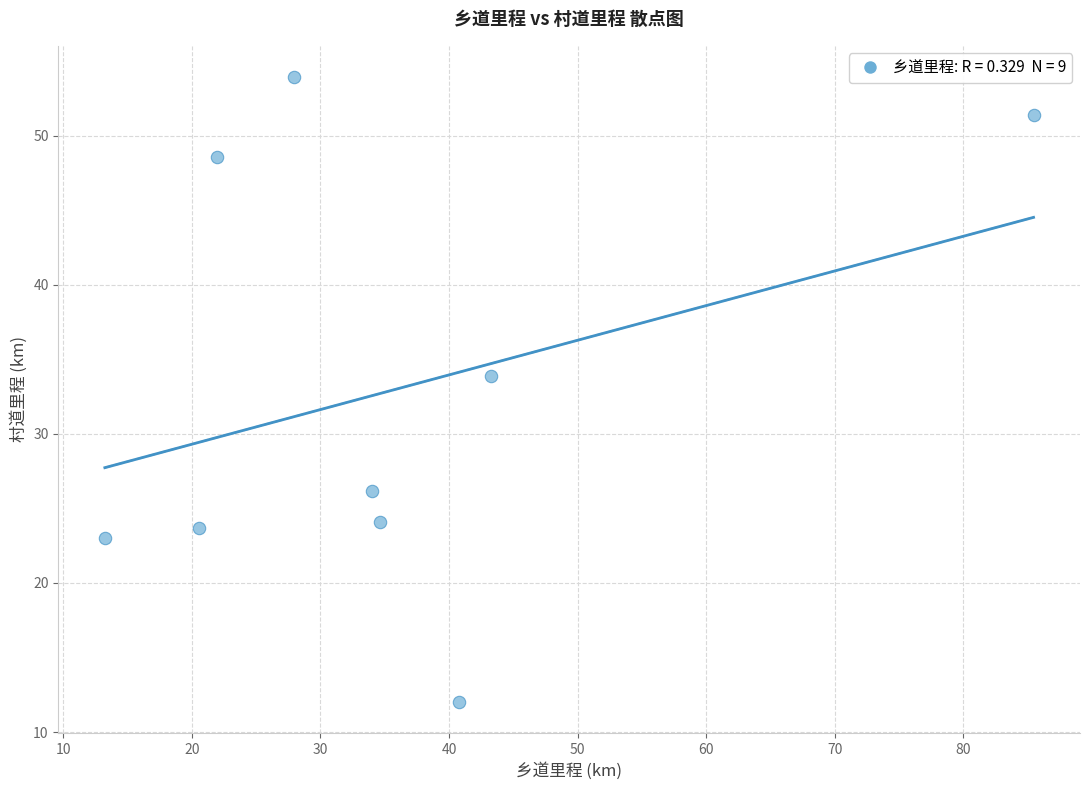

What is the range of Y values (max minus min)?

41.9